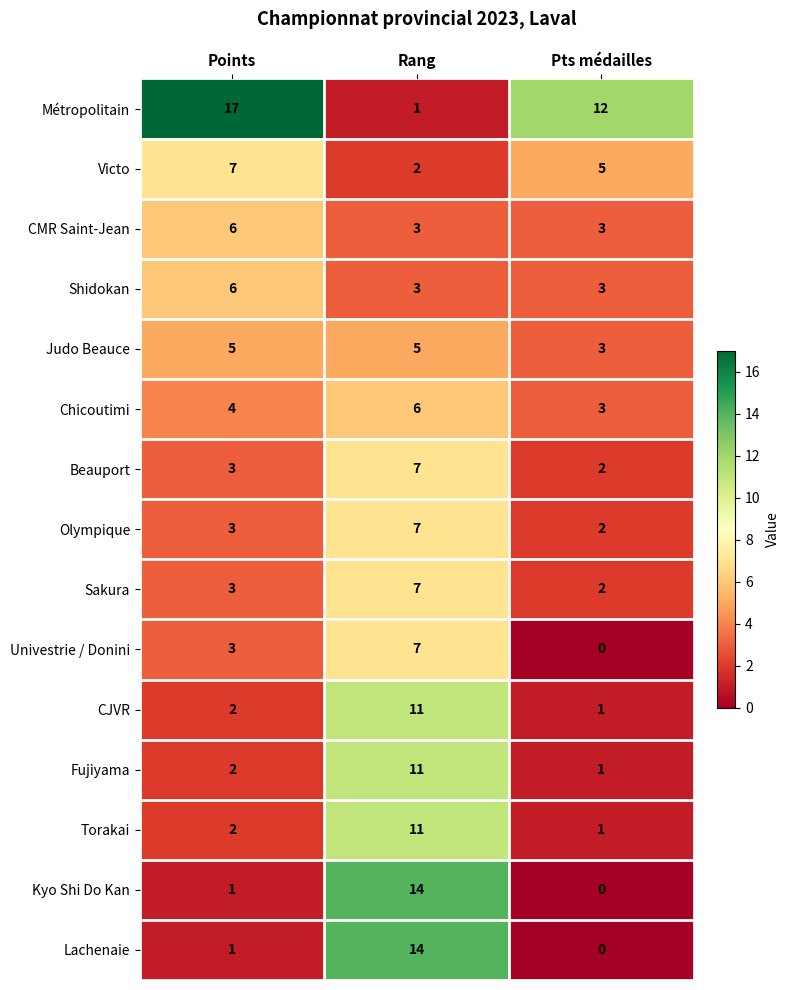

What is the spread (max minus min) of values at Rang?

13